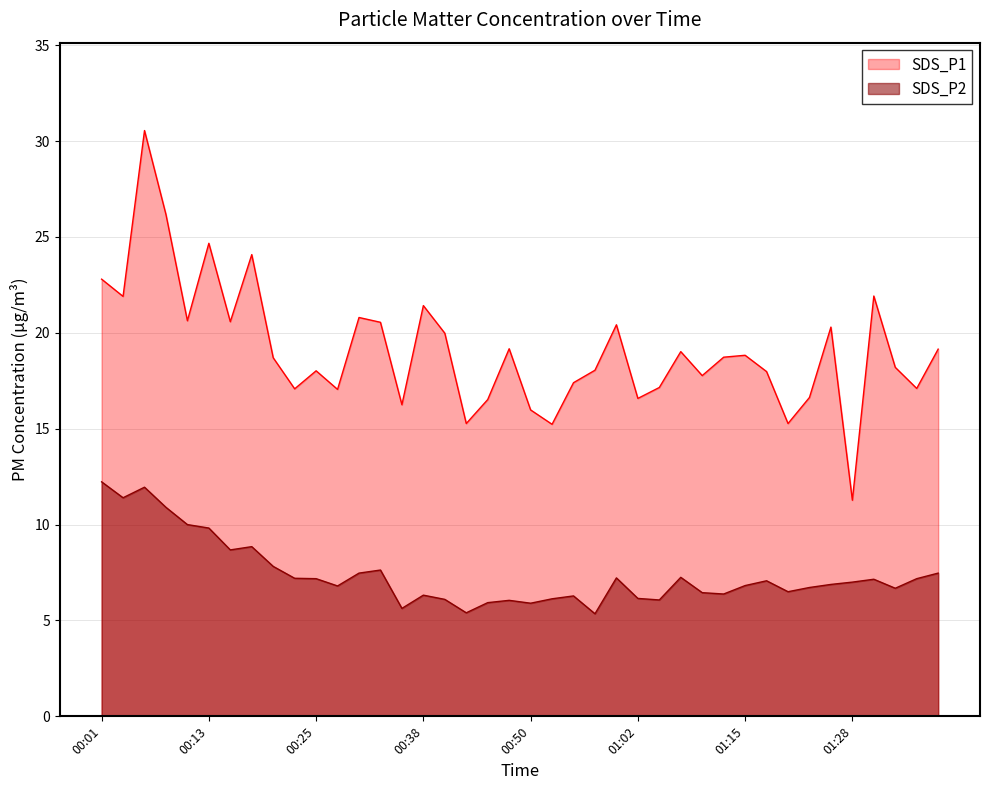

How many lines are shown in the chart?

2